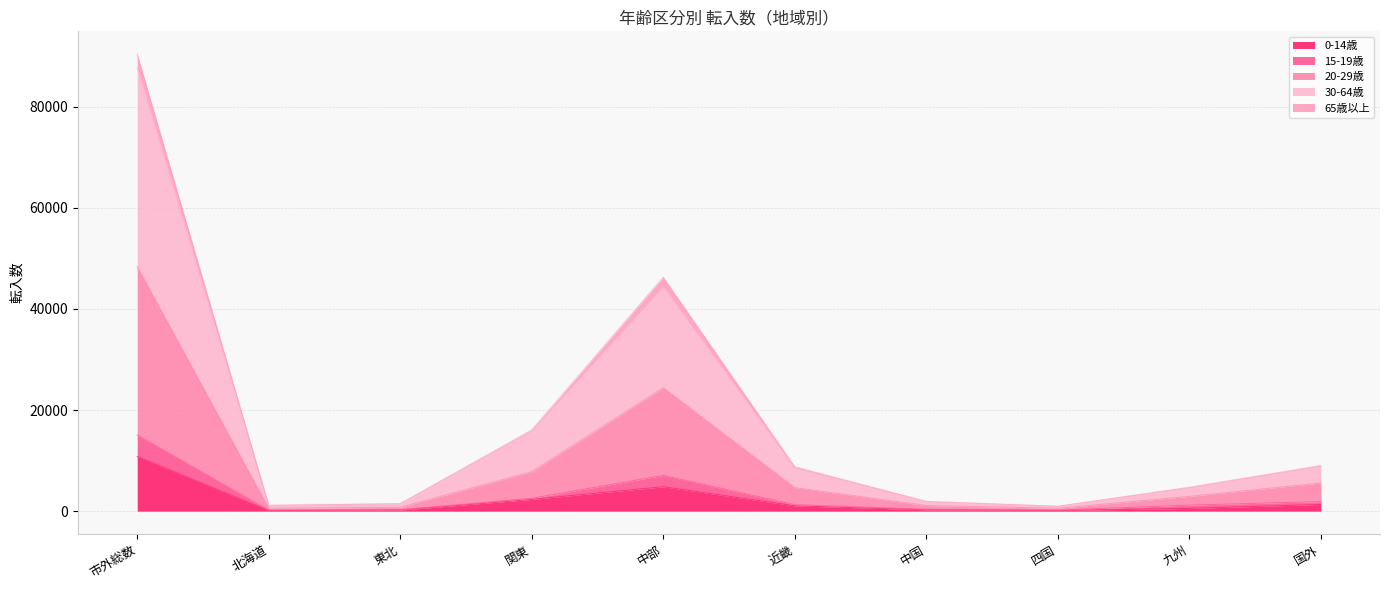

Is the value of 20-29歳 at 関東 greater than the value of 30-64歳 at 中国?

Yes